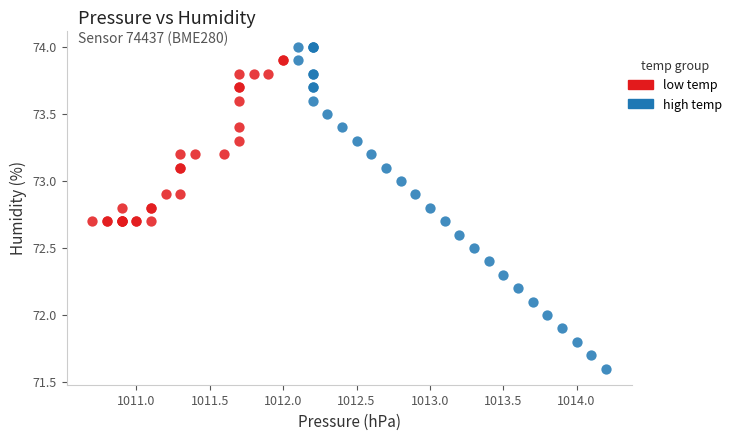

Which series reaches the minimum Y coordinate?

high temp